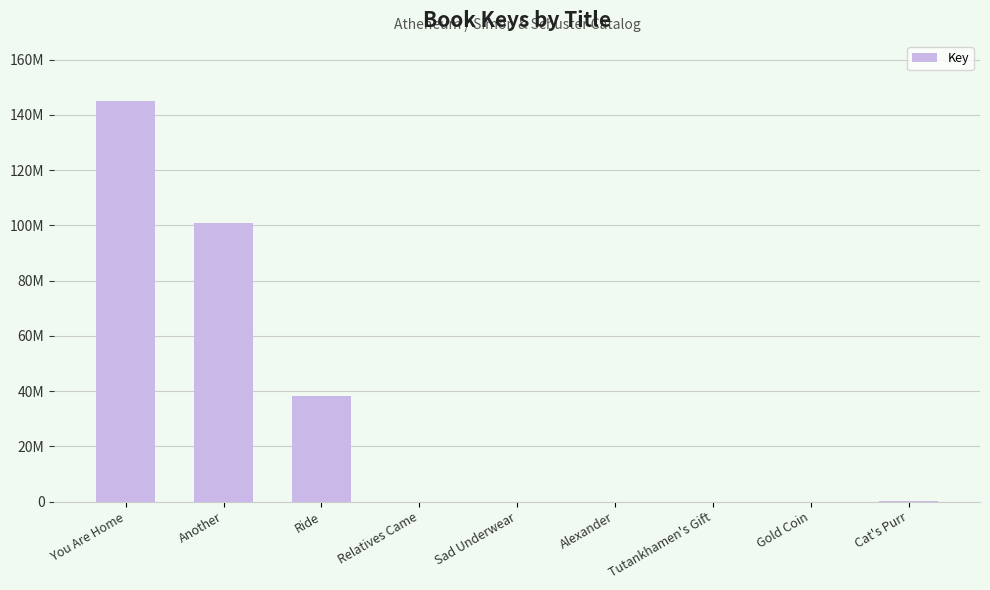

Does the chart contain stacked bars?

No